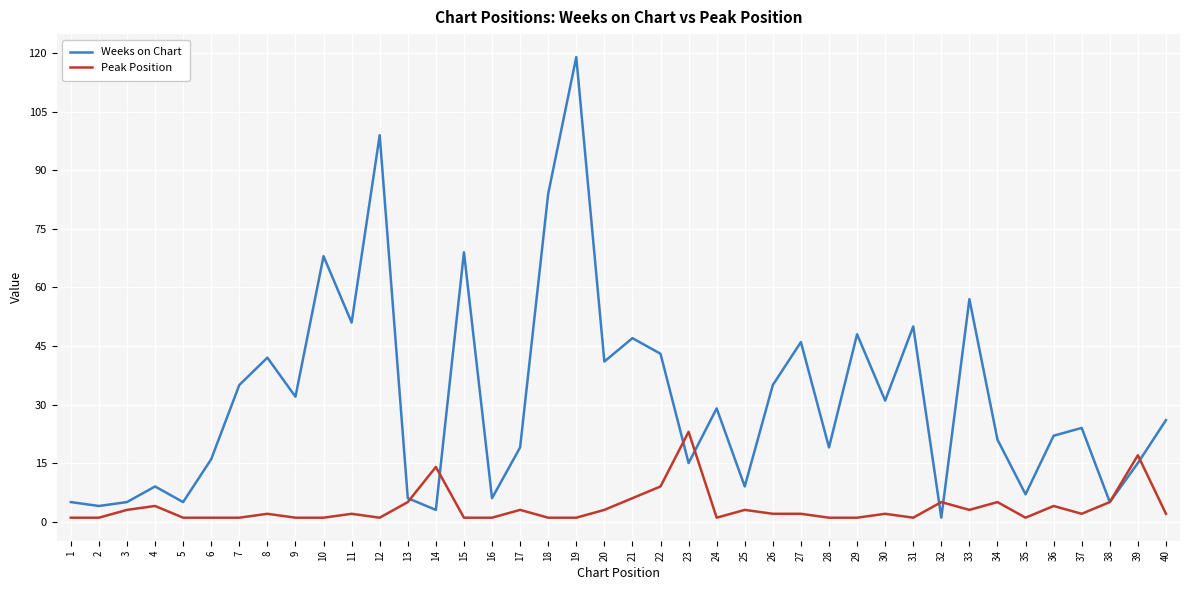

The Weeks on Chart series shows 5 at 3. True or false?

True